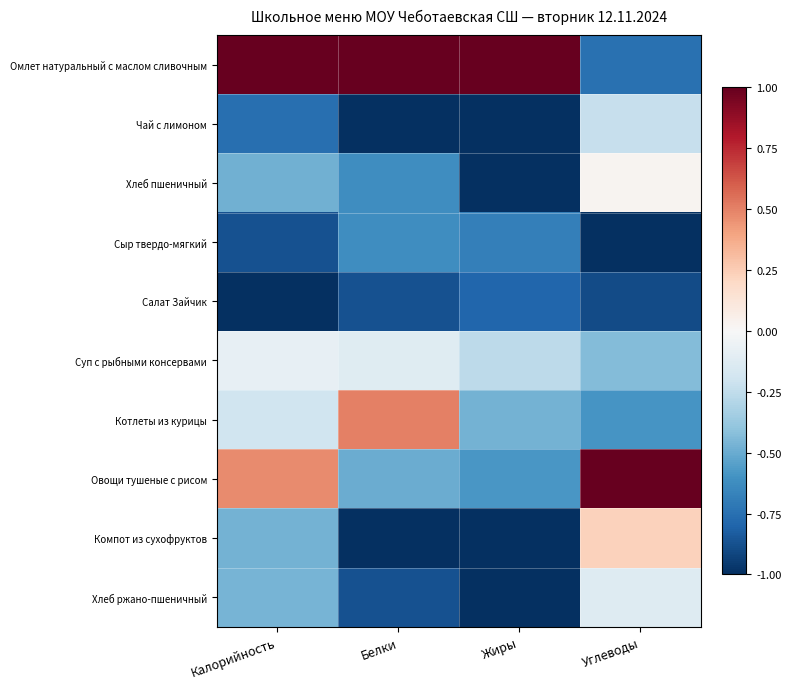

Between Калорийность and Углеводы, which series saw the biggest shift?

Омлет натуральный с маслом сливочным